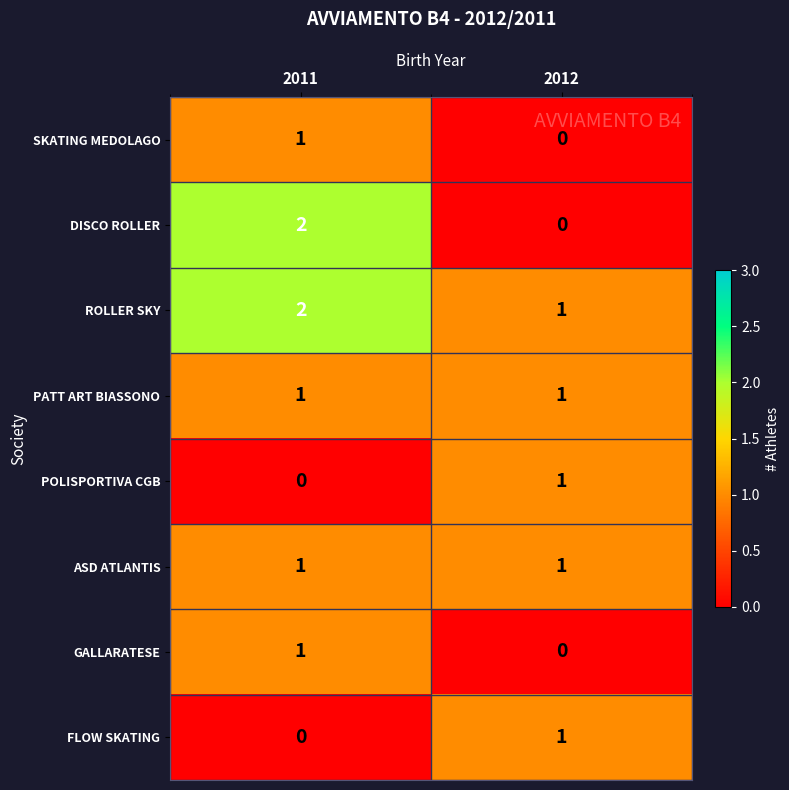

Which category has the highest value across all series?

2011